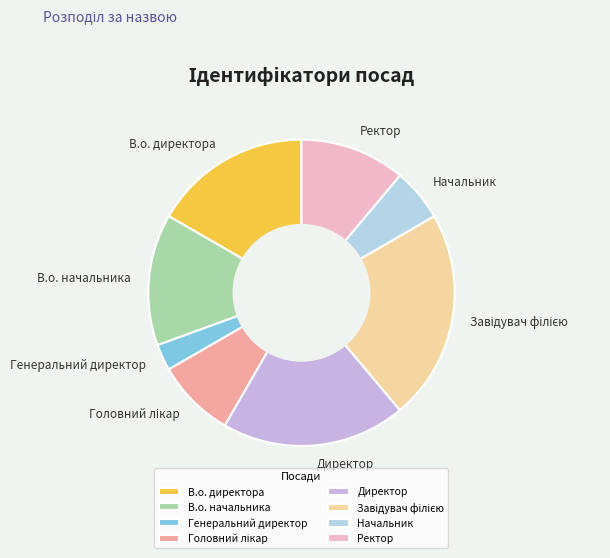

The В.о. директора slice represents 17% of the pie. True or false?

True